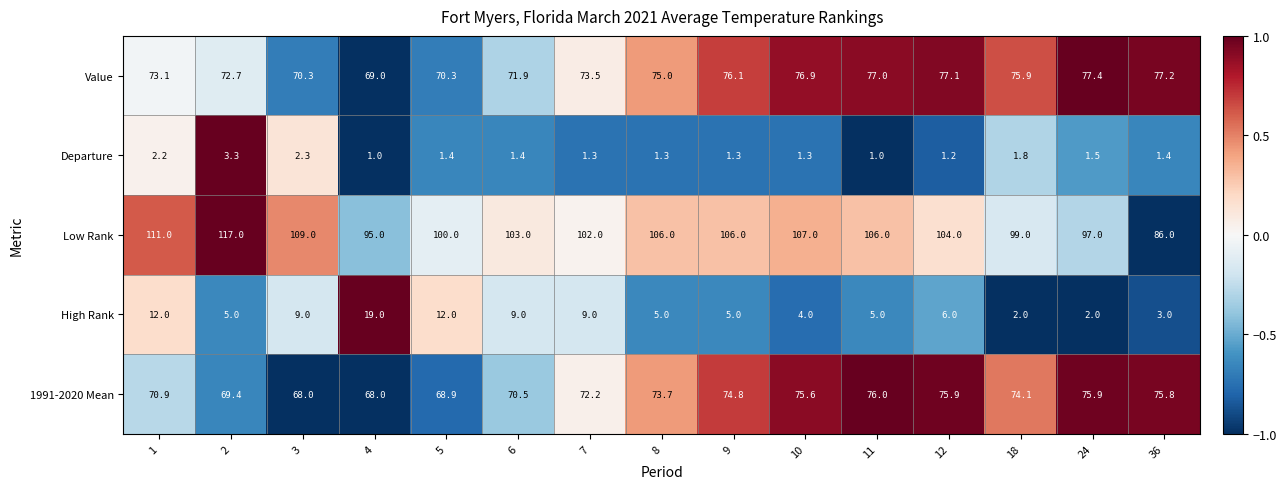

How many categories are shown in the chart?

15